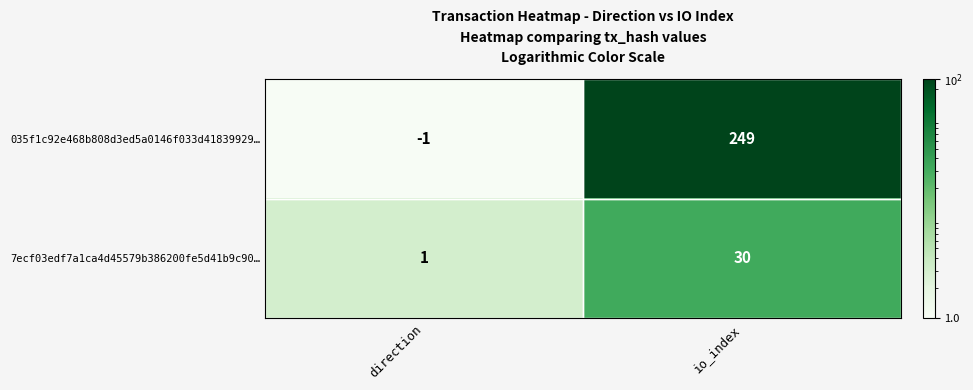

What is the approximate value of 7ecf03edf7a1ca4d45579b386200fe5d41b9c90… at io_index, to the nearest 5?

30